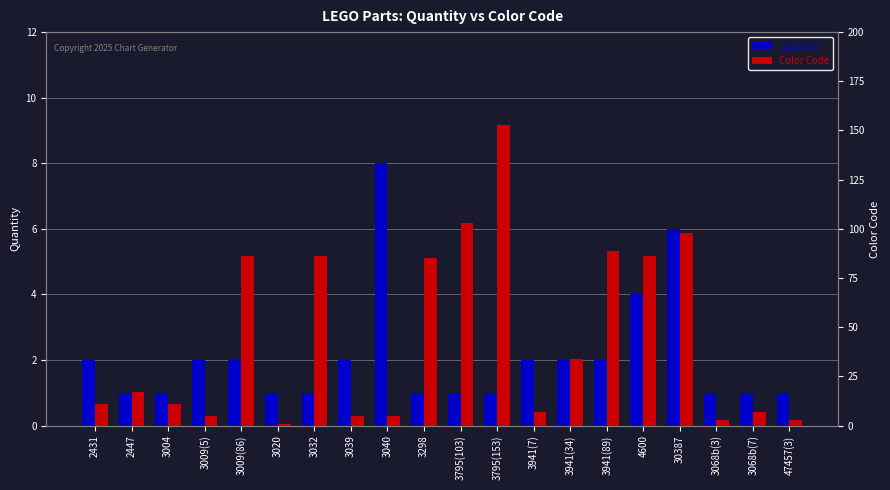

Rank the categories by Color Code value from highest to lowest.

3795(153), 3795(103), 30387, 3941(89), 3009(86), 3032, 4600, 3298, 3941(34), 2447, 2431, 3004, 3941(7), 3068b(7), 3009(5), 3039, 3040, 3068b(3), 47457(3), 3020